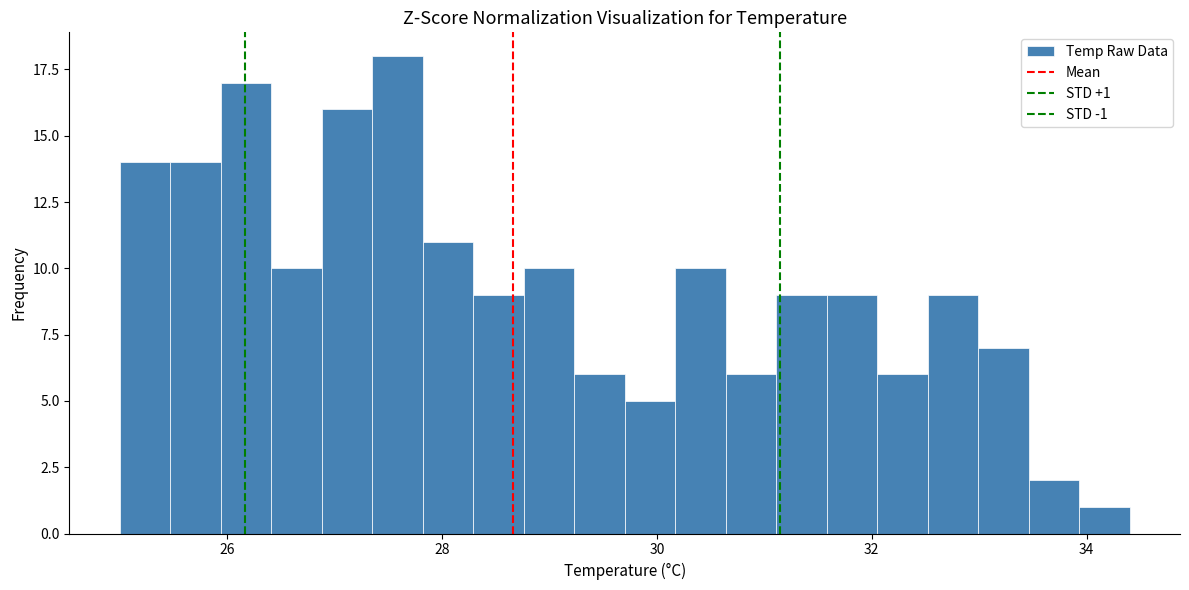

Read against the x-axis, roughly where is the centre of the tallest bar?

27.6